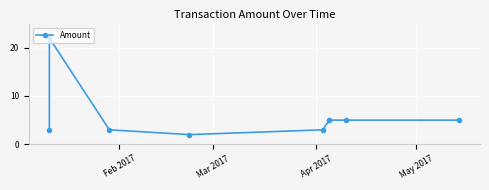

How many points are higher than both their immediate neighbors (excluding endpoints)?

1